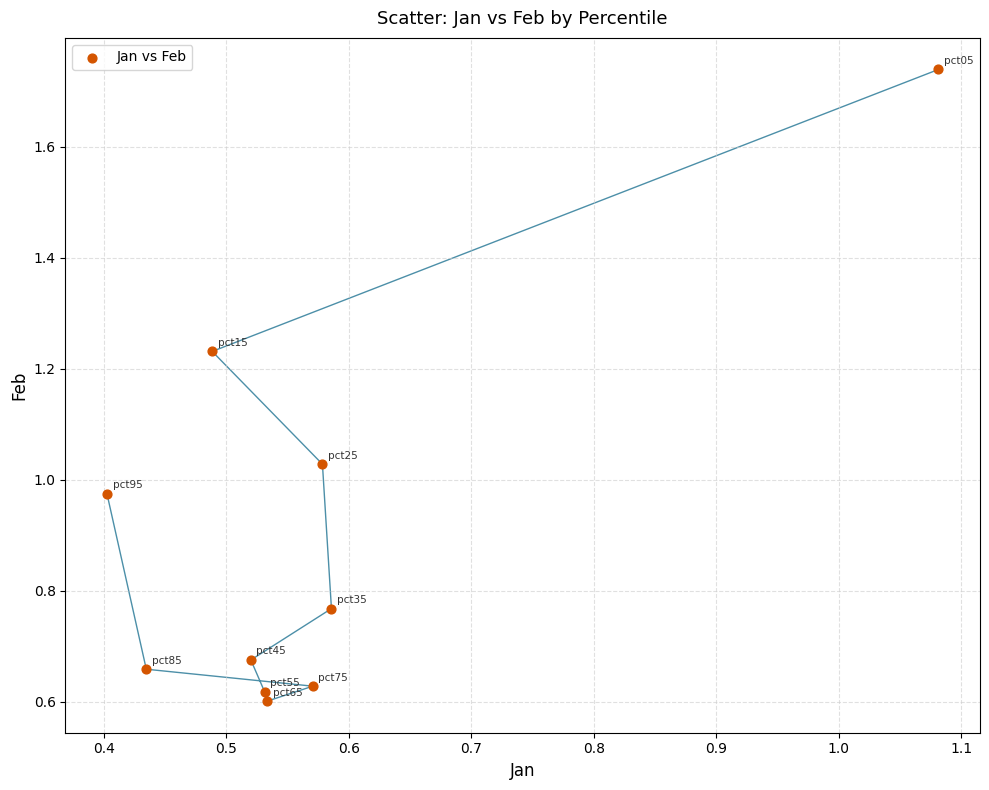

What is the range of Y values (max minus min)?

1.1